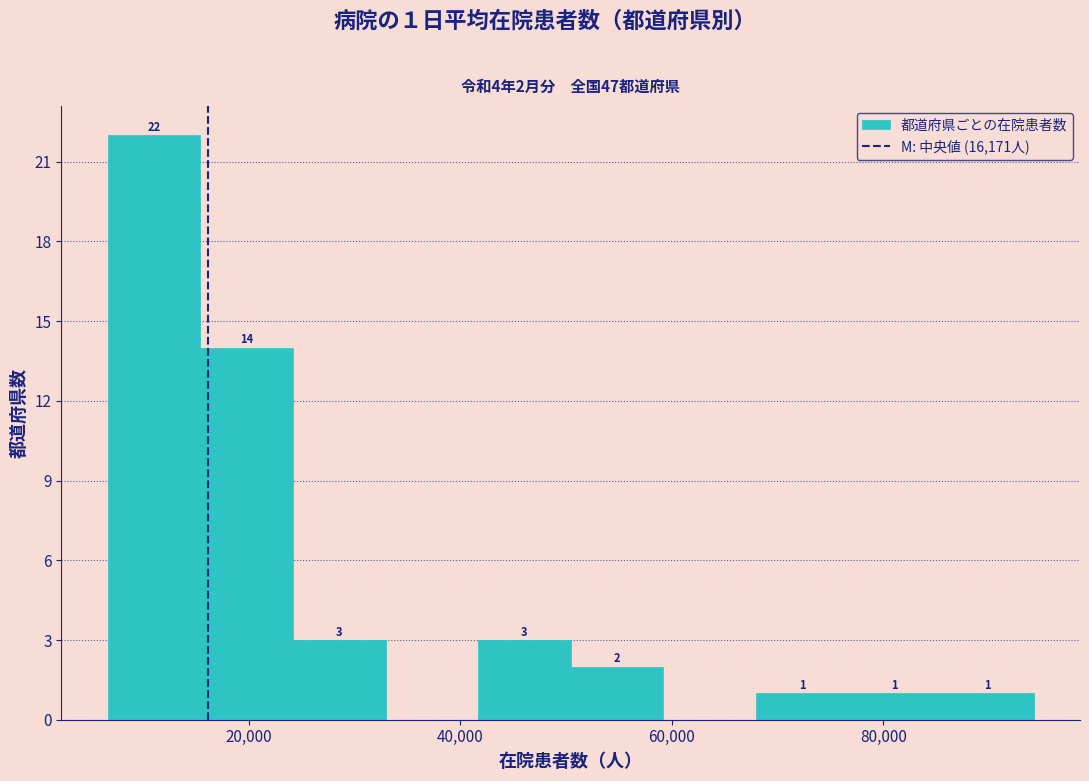

Which range on the x-axis has the tallest bar?

6000 to 16000